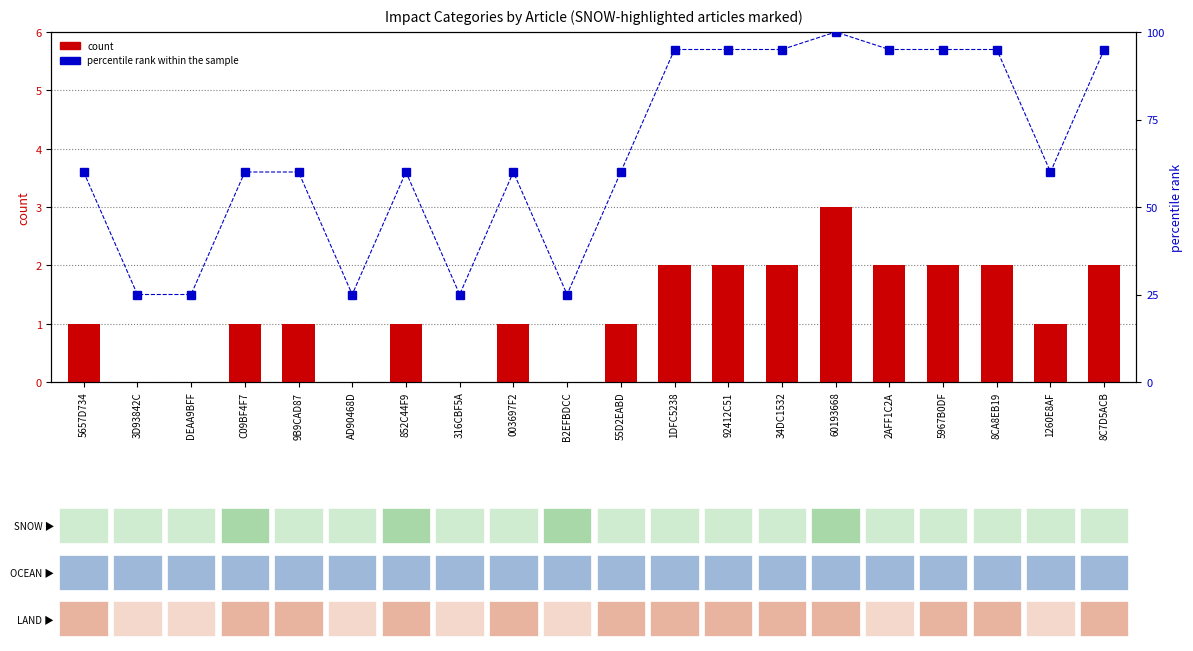

What is the sum of the count values at 5657D734 and 92412C51?

3